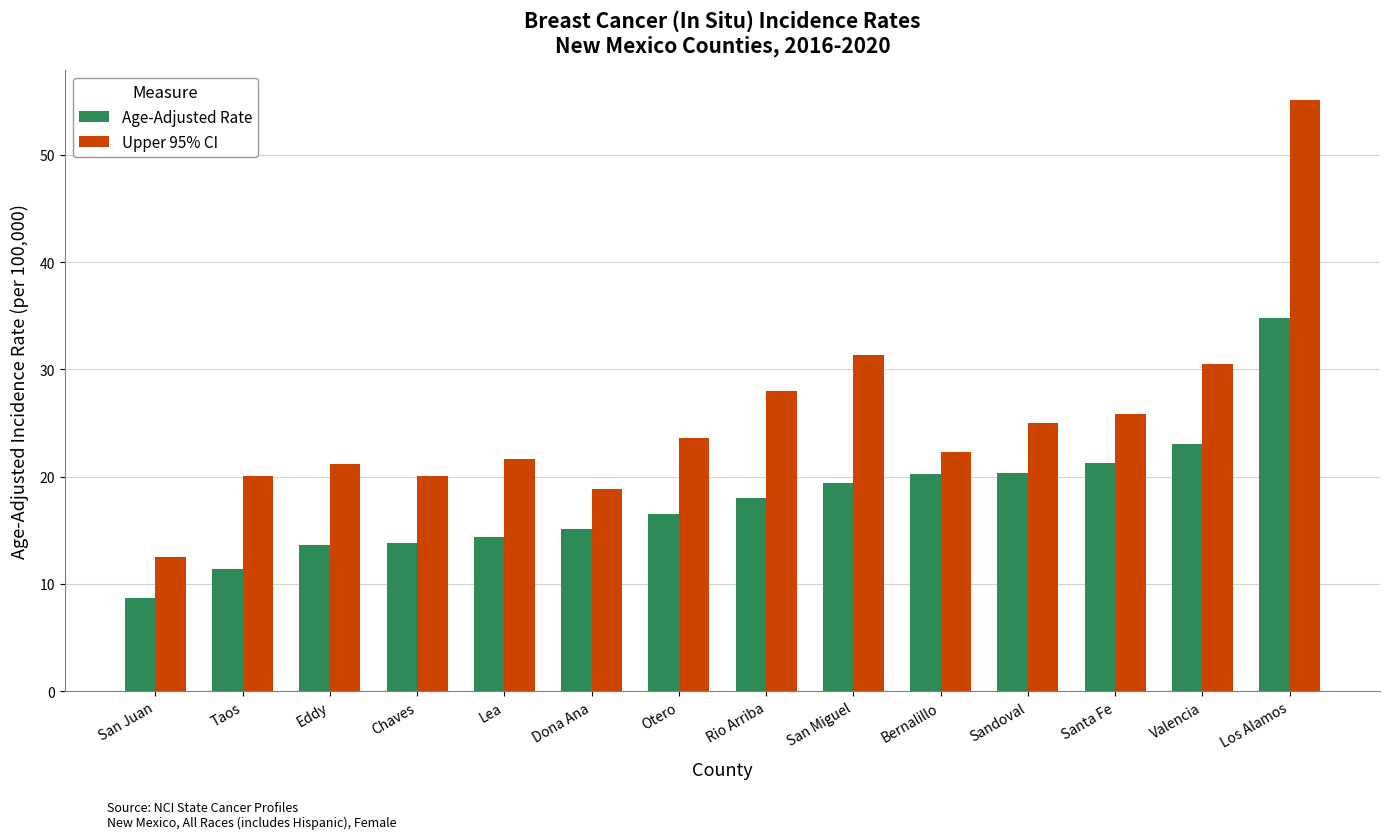

True or false: Age-Adjusted Rate has a value of 29.2 at Otero.

False